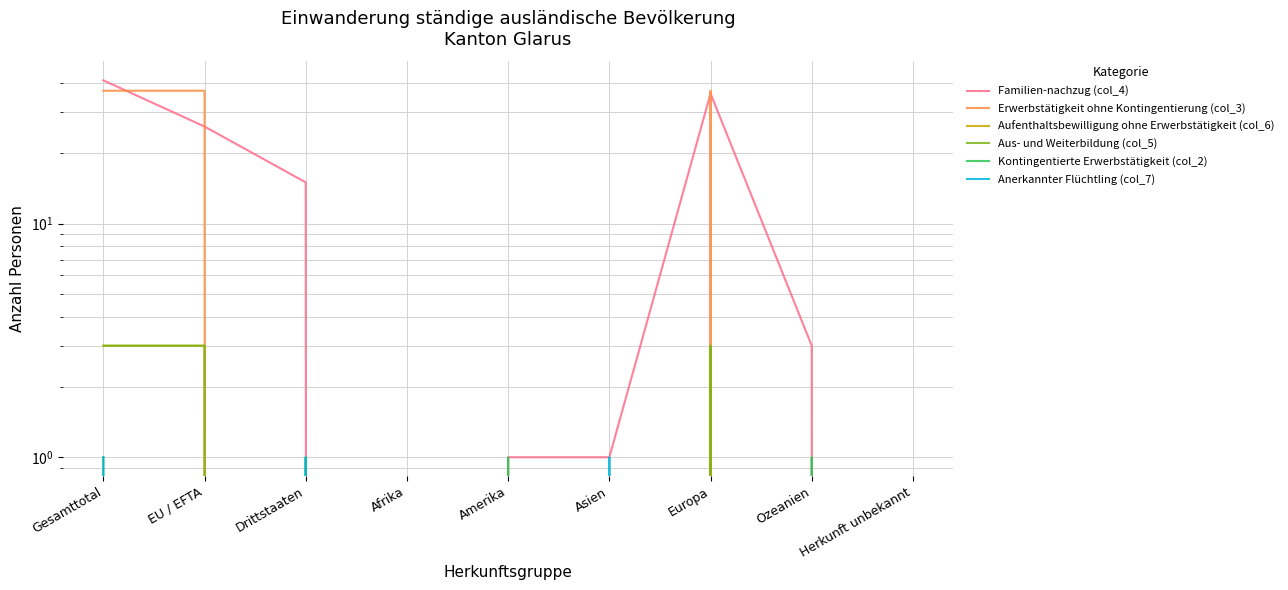

The value of Aufenthaltsbewilligung ohne Erwerbstätigkeit (col_6) at Asien is 0. True or false?

True